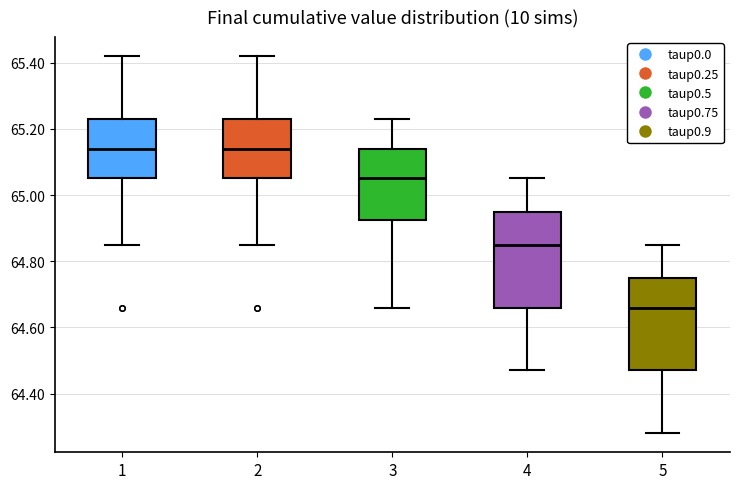

Reading left to right, transcribe this box plot: for each box, give where its median line is, the range the box spans, and where its two whiskers end, as read against the y-axis. The values are not printed on the chart, so give them approximately, as read against the axis.

1: median 65.14, box 65.06 to 65.24, whiskers 64.86 to 65.42
2: median 65.14, box 65.06 to 65.24, whiskers 64.86 to 65.42
3: median 65.06, box 64.92 to 65.14, whiskers 64.66 to 65.24
4: median 64.86, box 64.66 to 64.96, whiskers 64.48 to 65.06
5: median 64.66, box 64.48 to 64.76, whiskers 64.28 to 64.86